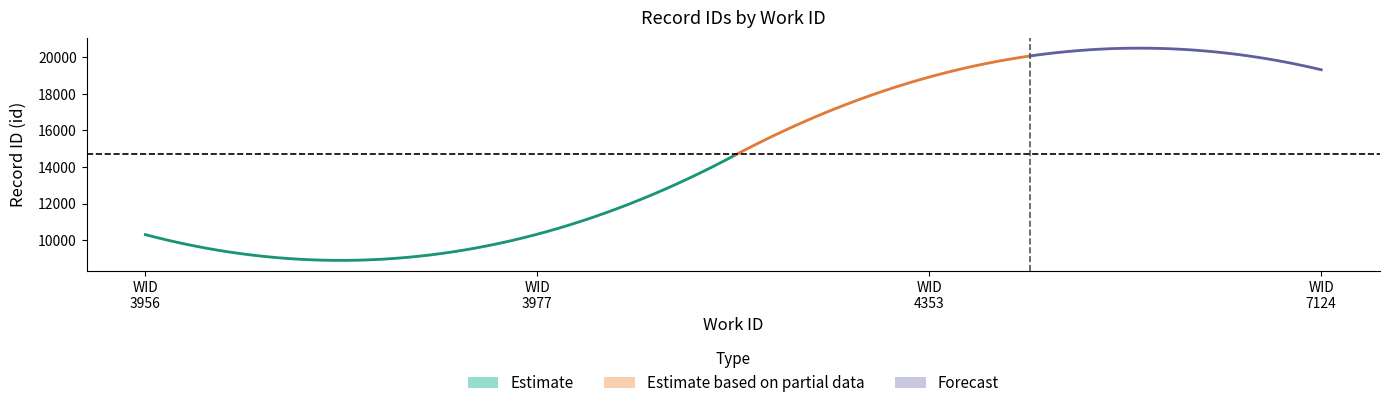

Is it true that id equals 10284 at 3956?

True